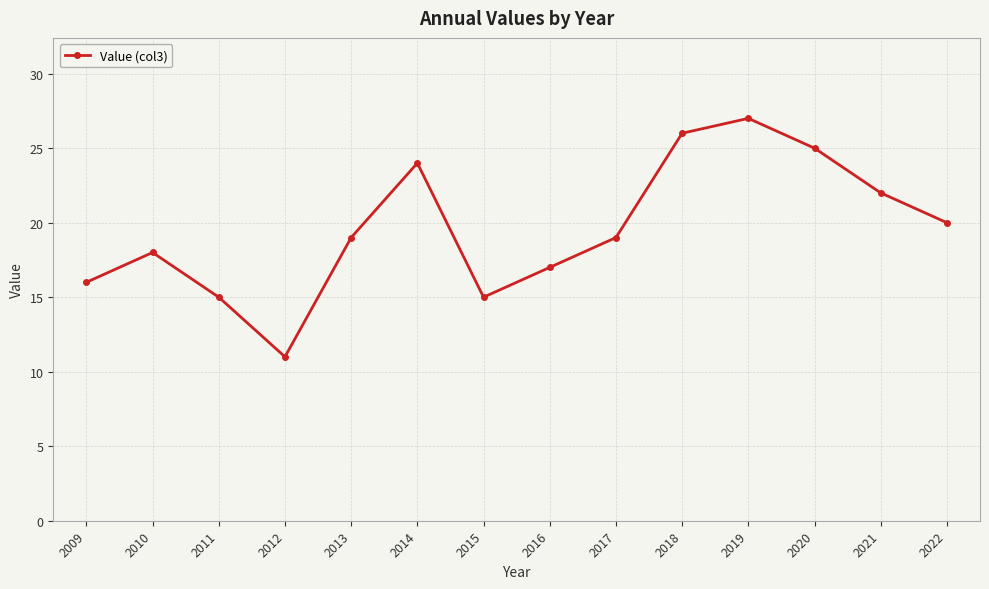

What is the value of the 1st point from the left?

16